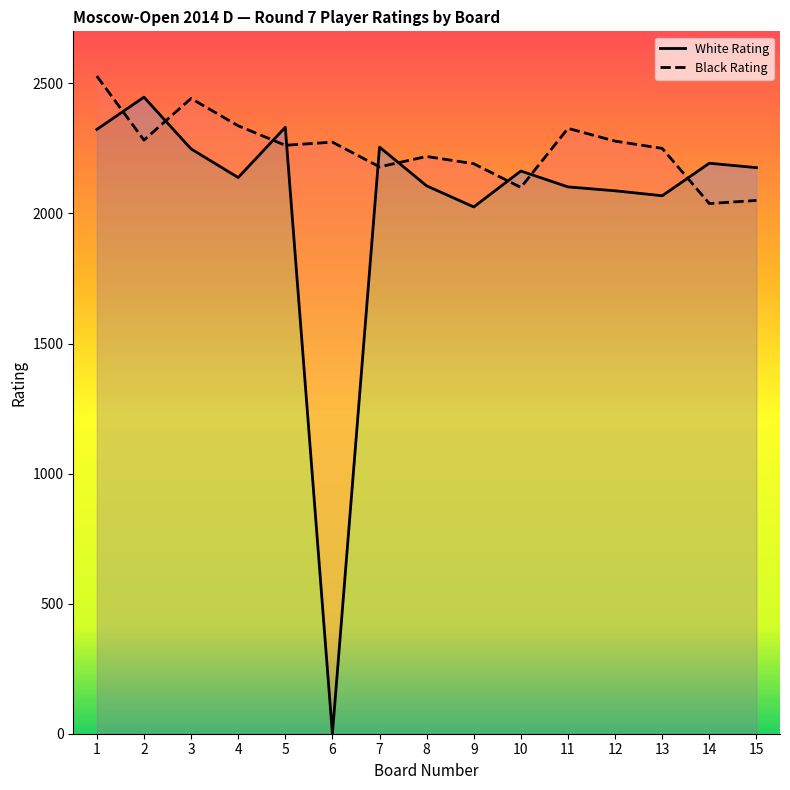

How many values in the Black Rating series exceed 2262?

7